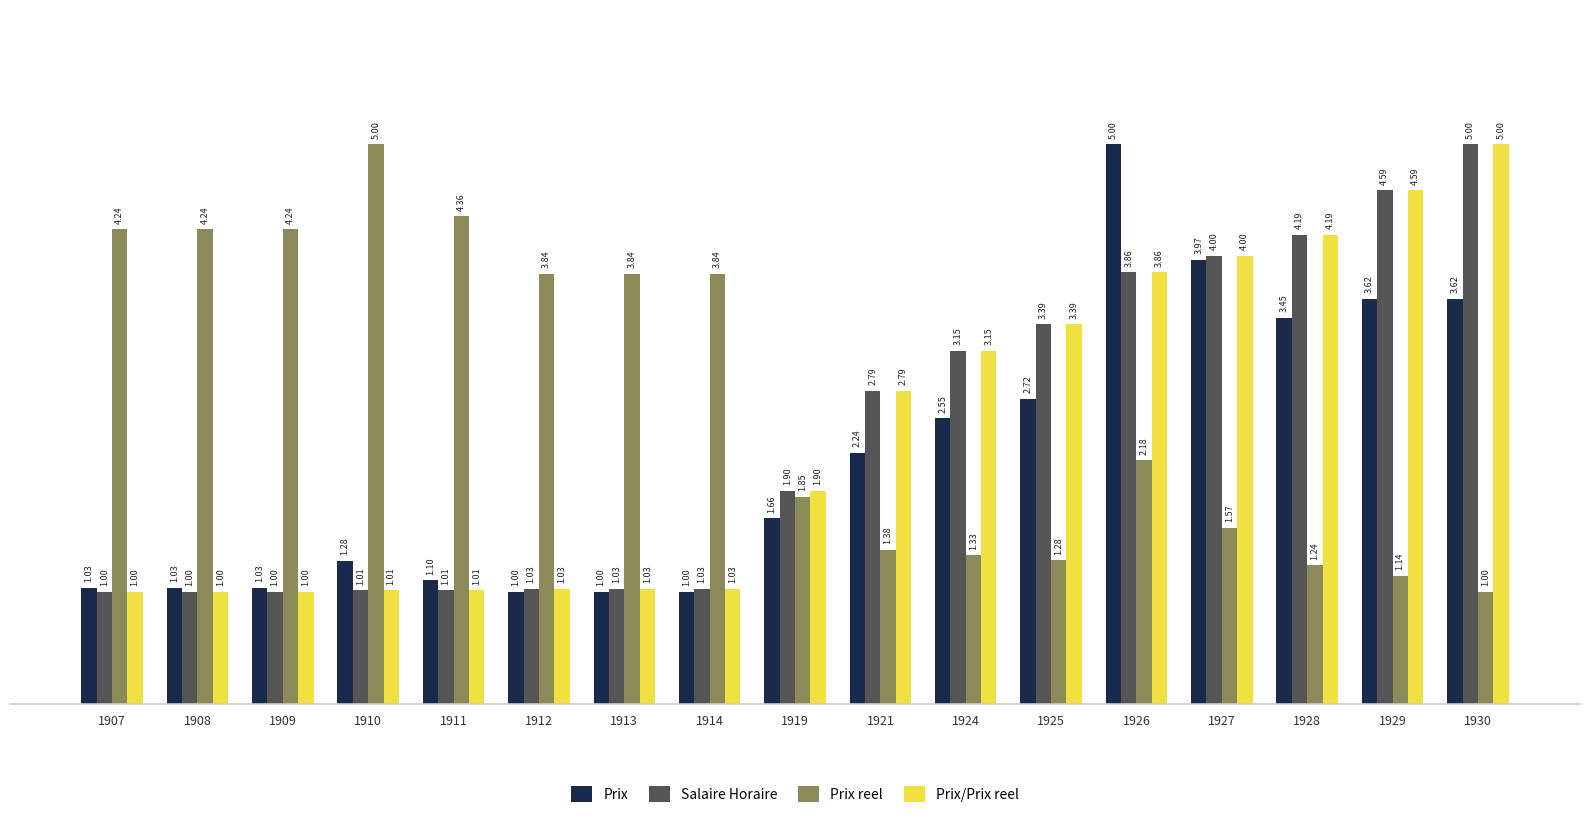

At how many categories does at least one series exceed 1?

17